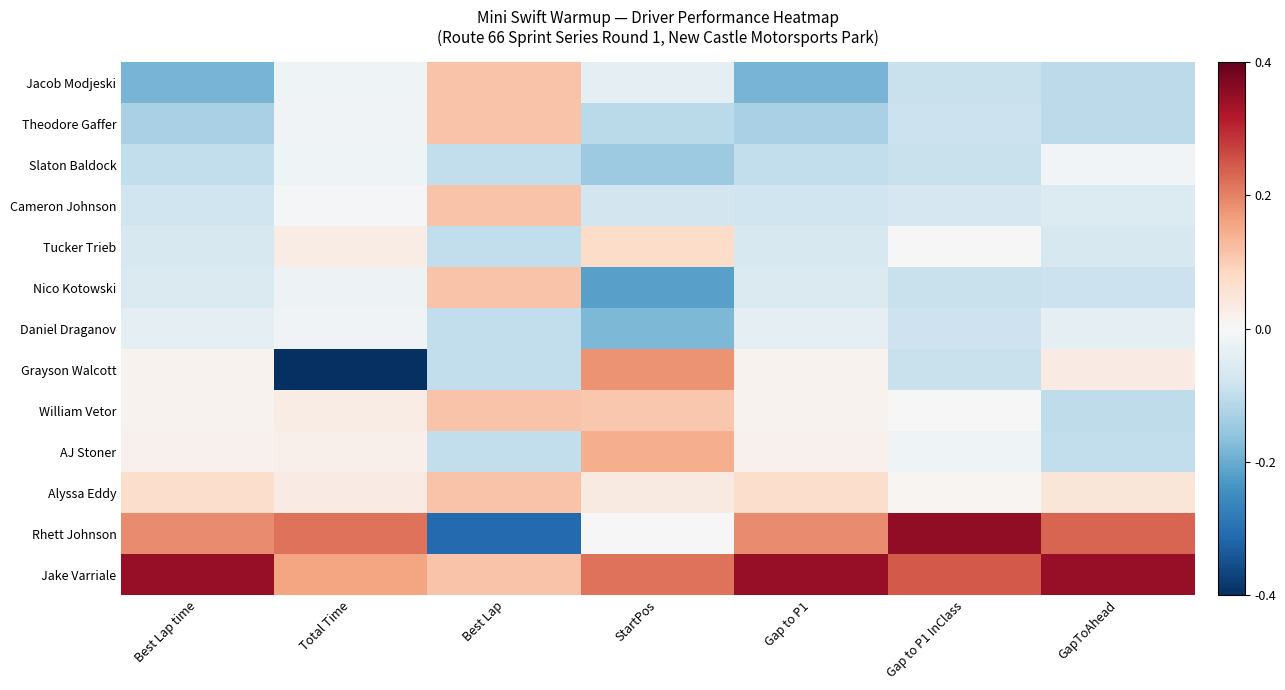

Reading right to left, transcribe all the data shown in this chart.

Jacob Modjeski: GapToAhead=-0.8	Gap to P1 InClass=-0.7	Gap to P1=-1.4	StartPos=-0.3	Best Lap=0.8	Total Time=-0.1	Best Lap time=-1.4
Theodore Gaffer: GapToAhead=-0.8	Gap to P1 InClass=-0.6	Gap to P1=-1.0	StartPos=-0.8	Best Lap=0.8	Total Time=-0.1	Best Lap time=-1.0
Slaton Baldock: GapToAhead=-0.1	Gap to P1 InClass=-0.7	Gap to P1=-0.7	StartPos=-1.1	Best Lap=-0.7	Total Time=-0.1	Best Lap time=-0.7
Cameron Johnson: GapToAhead=-0.4	Gap to P1 InClass=-0.5	Gap to P1=-0.6	StartPos=-0.5	Best Lap=0.8	Total Time=-0.0	Best Lap time=-0.6
Tucker Trieb: GapToAhead=-0.5	Gap to P1 InClass=-0.0	Gap to P1=-0.5	StartPos=0.5	Best Lap=-0.7	Total Time=0.2	Best Lap time=-0.5
Nico Kotowski: GapToAhead=-0.6	Gap to P1 InClass=-0.7	Gap to P1=-0.4	StartPos=-1.6	Best Lap=0.8	Total Time=-0.1	Best Lap time=-0.4
Daniel Draganov: GapToAhead=-0.3	Gap to P1 InClass=-0.6	Gap to P1=-0.3	StartPos=-1.3	Best Lap=-0.7	Total Time=-0.1	Best Lap time=-0.3
Grayson Walcott: GapToAhead=0.3	Gap to P1 InClass=-0.7	Gap to P1=0.1	StartPos=1.3	Best Lap=-0.7	Total Time=-3.0	Best Lap time=0.1
William Vetor: GapToAhead=-0.7	Gap to P1 InClass=-0.0	Gap to P1=0.1	StartPos=0.8	Best Lap=0.8	Total Time=0.2	Best Lap time=0.1
AJ Stoner: GapToAhead=-0.7	Gap to P1 InClass=-0.1	Gap to P1=0.1	StartPos=1.1	Best Lap=-0.7	Total Time=0.2	Best Lap time=0.1
Alyssa Eddy: GapToAhead=0.4	Gap to P1 InClass=0.1	Gap to P1=0.5	StartPos=0.3	Best Lap=0.8	Total Time=0.3	Best Lap time=0.5
Rhett Johnson: GapToAhead=1.7	Gap to P1 InClass=2.6	Gap to P1=1.4	StartPos=0.0	Best Lap=-2.3	Total Time=1.6	Best Lap time=1.4
Jake Varriale: GapToAhead=2.6	Gap to P1 InClass=1.8	Gap to P1=2.6	StartPos=1.6	Best Lap=0.8	Total Time=1.2	Best Lap time=2.6